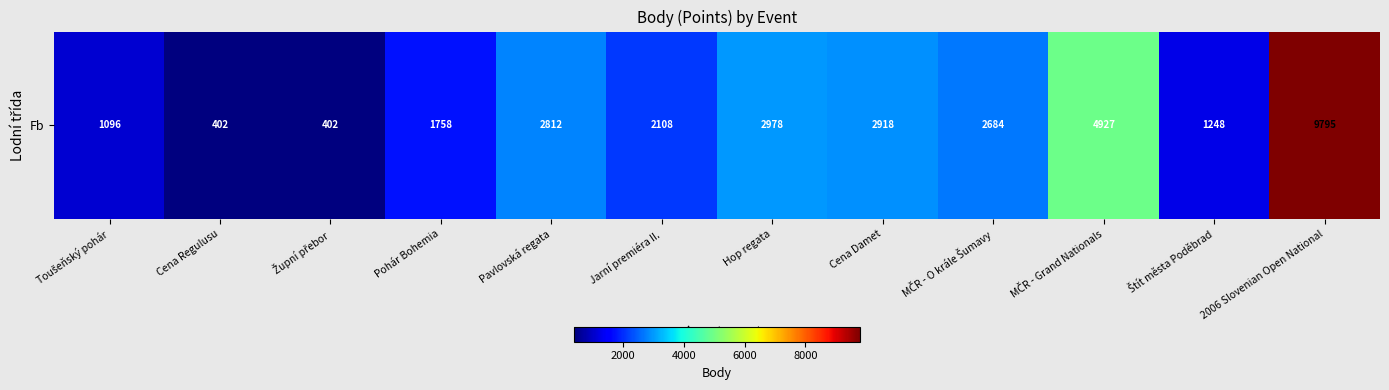

What is the minimum value shown in the chart?

402